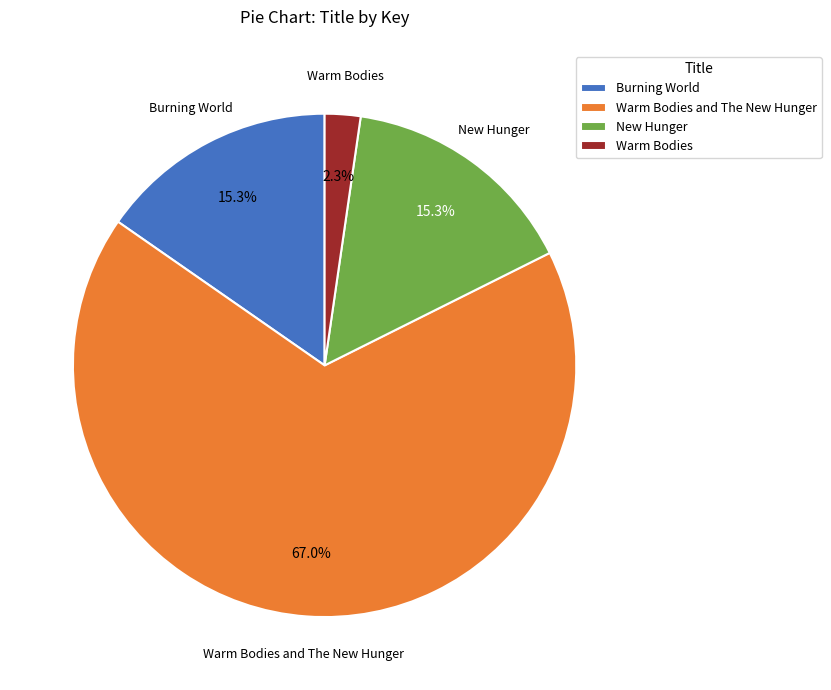

Is there a majority slice in this chart?

Yes